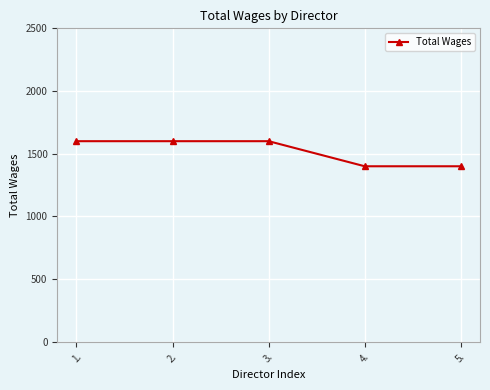

What is the sum of all values?

7600